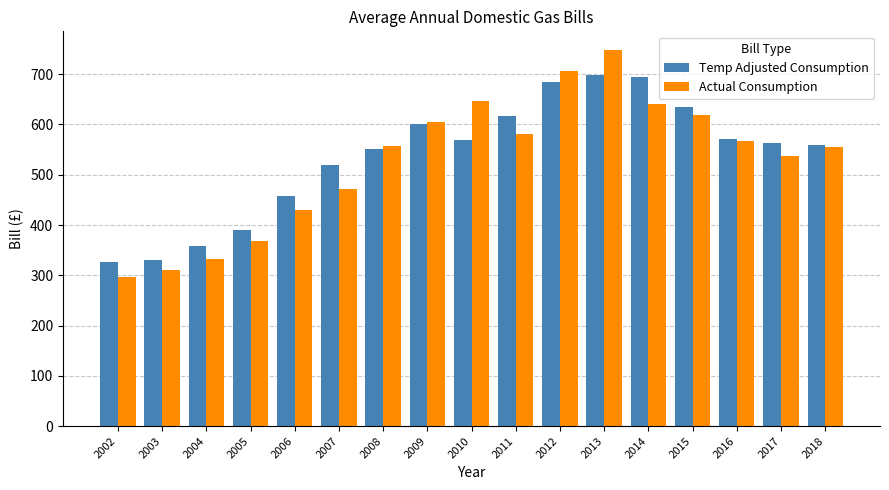

Rank the series at 2015 from highest to lowest value.

Temp Adjusted Consumption, Actual Consumption